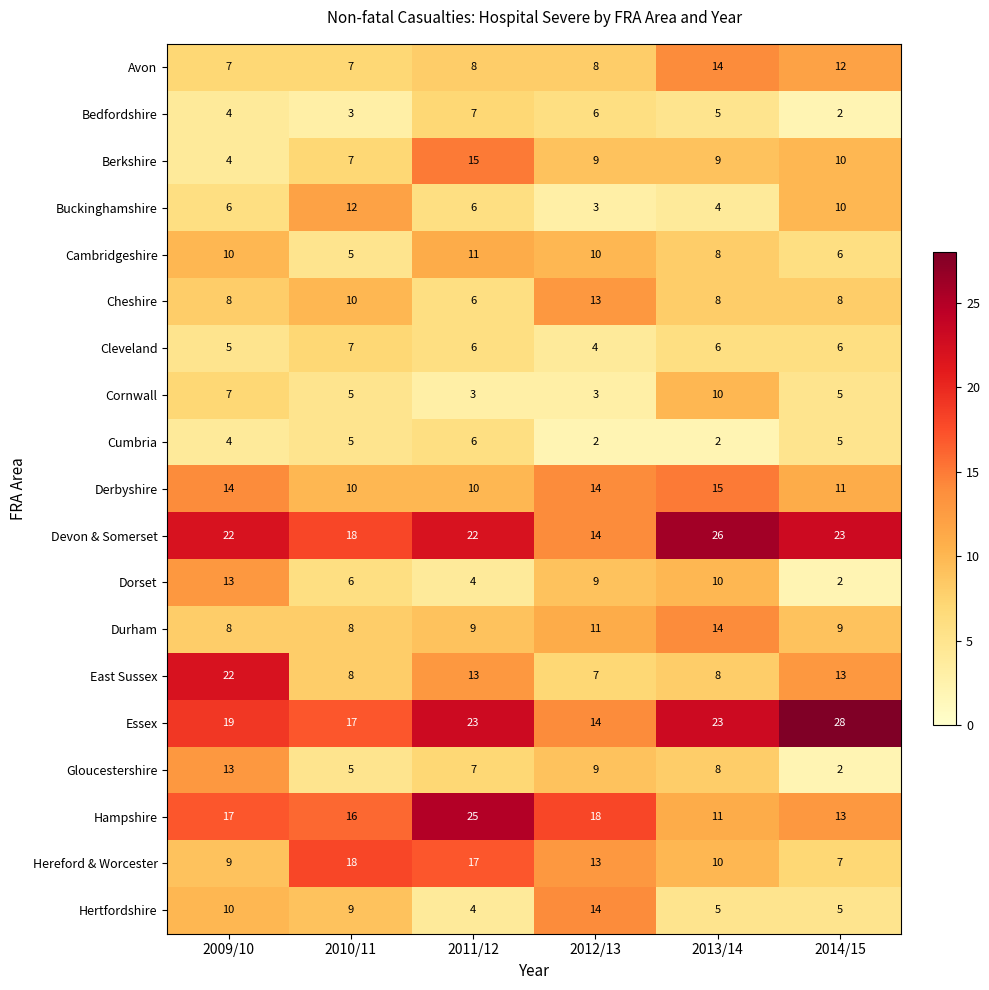

What is the sum of the Cumbria values at 2010/11 and 2014/15?

10